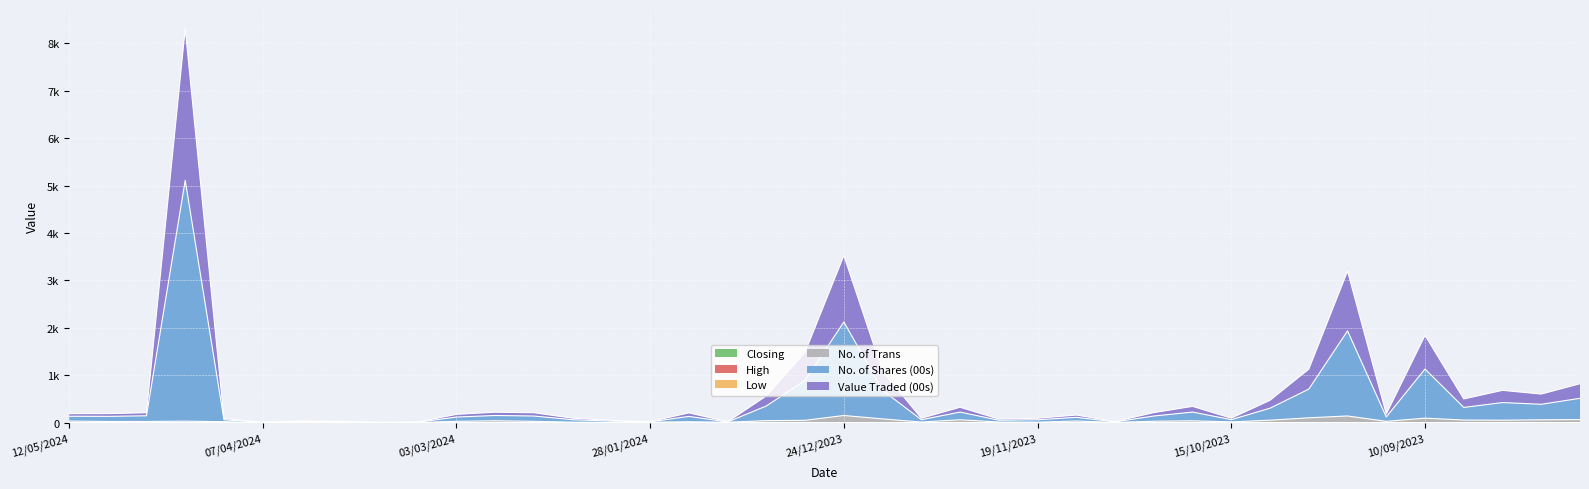

True or false: Closing has a value of 0.7 at 21/01/2024.

True